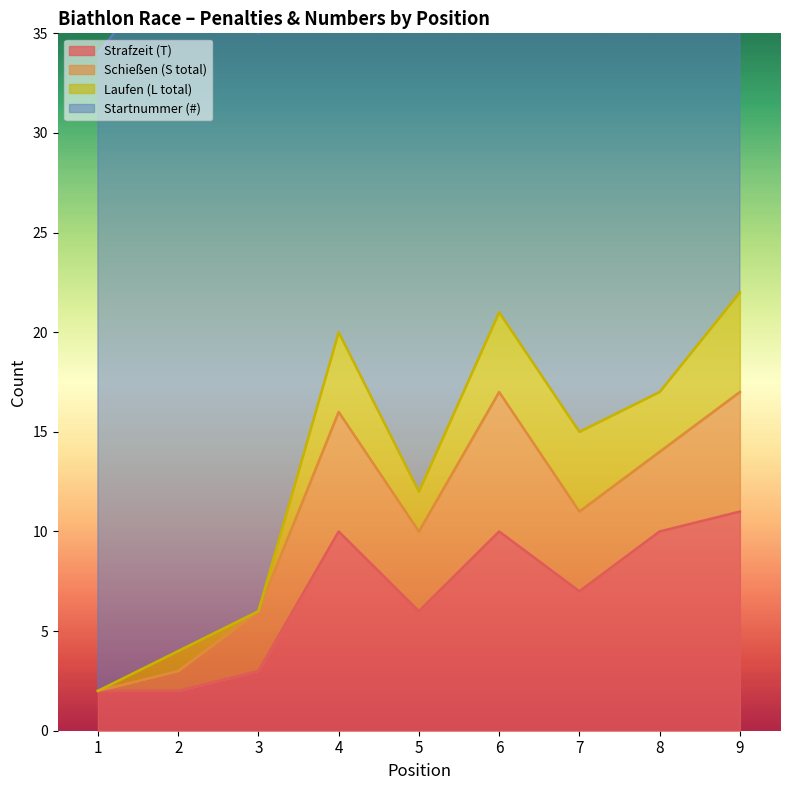

Between 6 and 9, which series saw the biggest shift?

Startnummer (#)